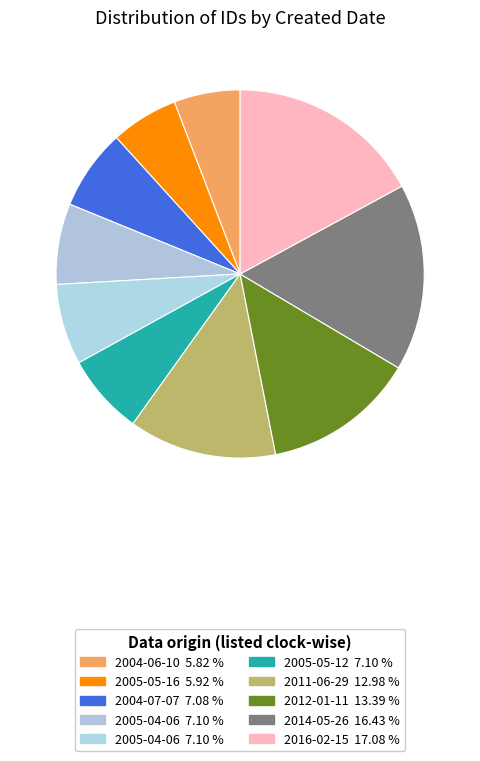

Does any single category account for the majority?

No